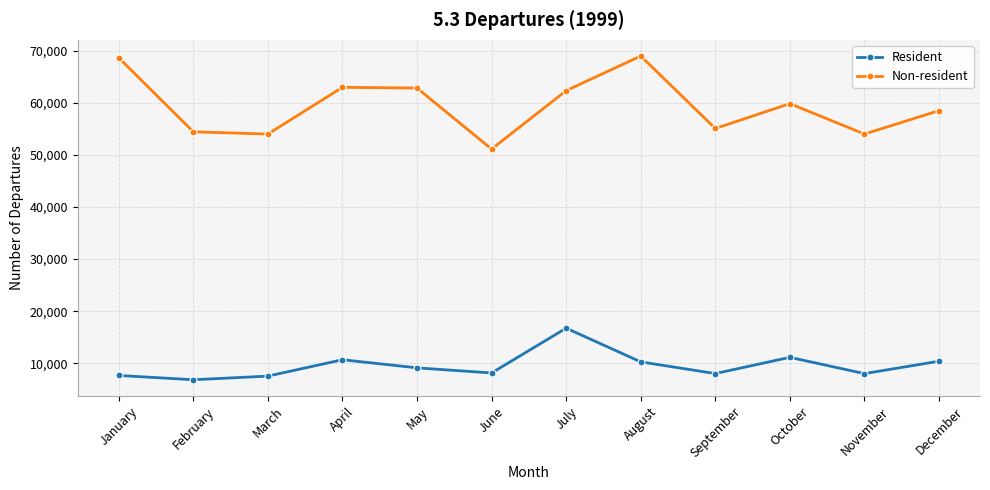

True or false: Resident has a value of 27177 at July.

False